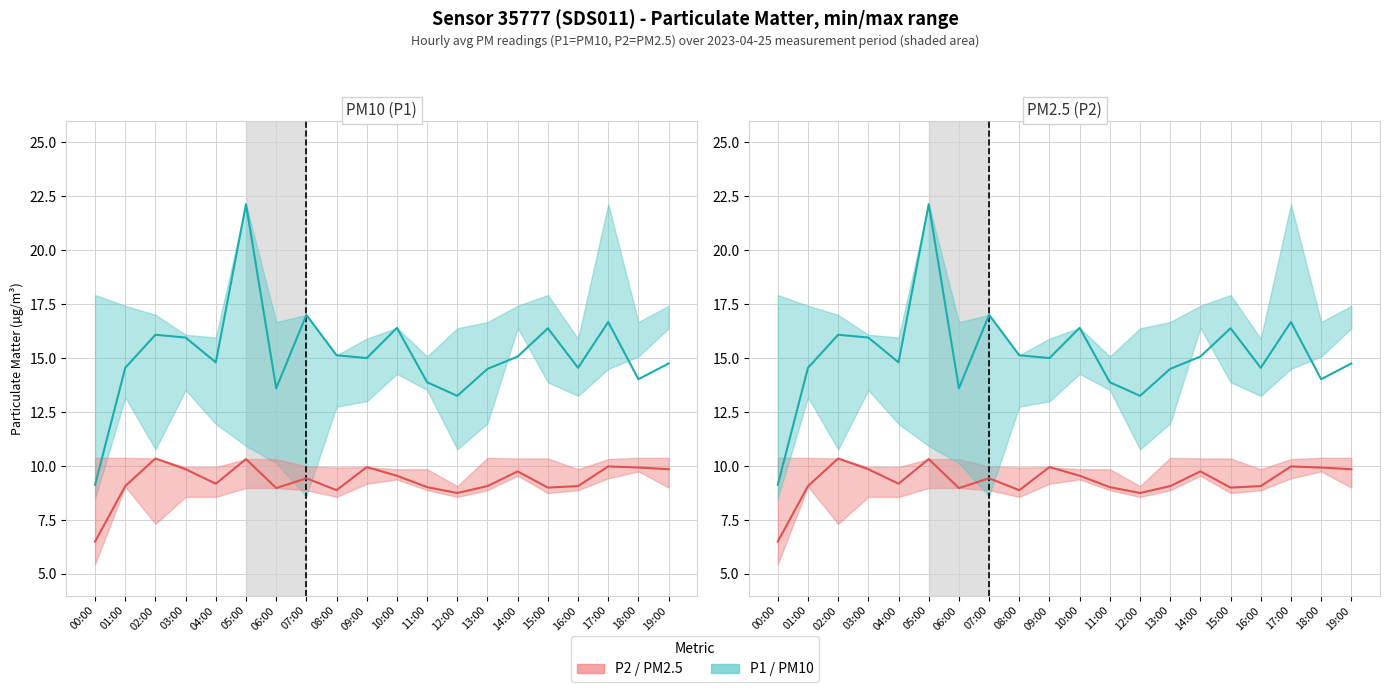

Which series changed the most between 00:00 and 11:00?

P1 (PM10)